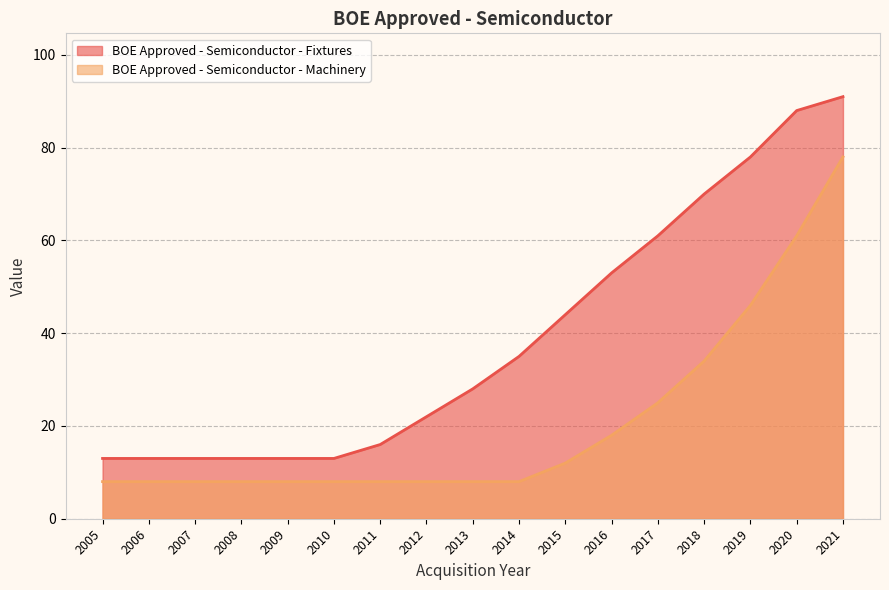

What is the difference between the highest and lowest values at 2014?

27